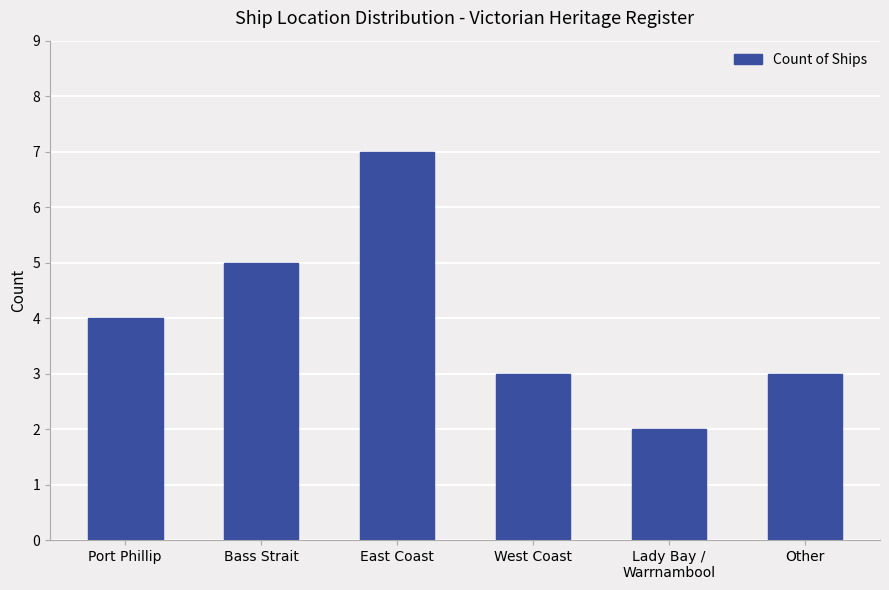

The value at Lady Bay /
Warrnambool is 2. True or false?

True